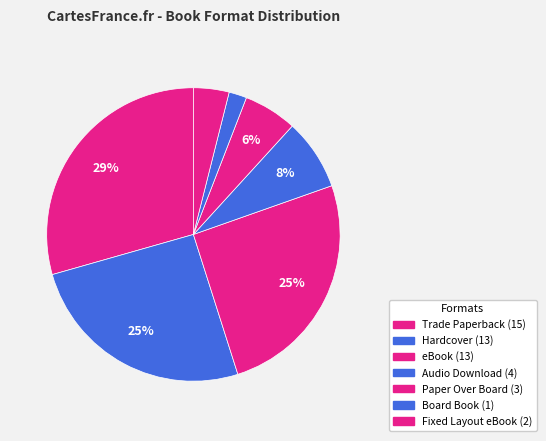

Which slice is the smallest?

Board Book